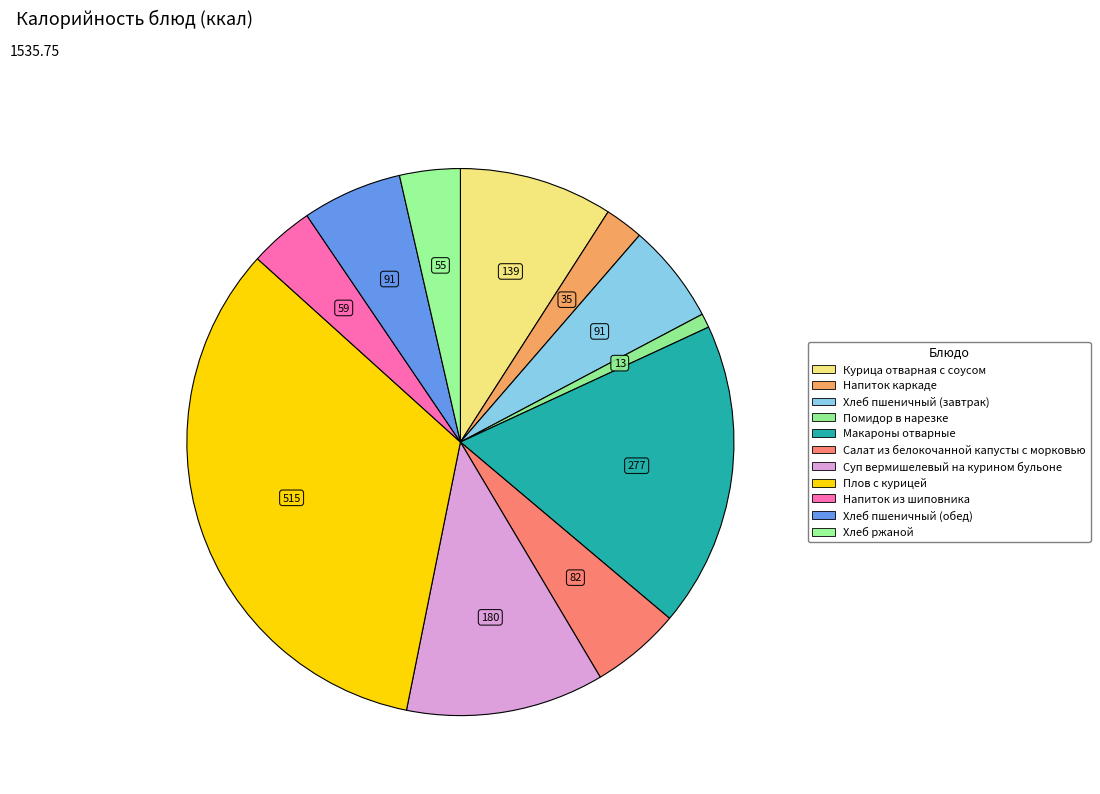

To the nearest percent, what portion does Курица отварная с соусом represent?

9%